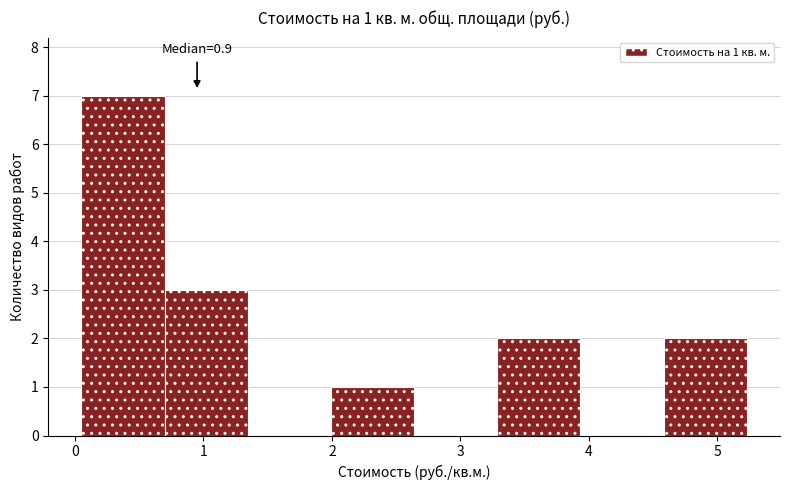

Which range on the x-axis has the tallest bar?

0.1 to 0.7